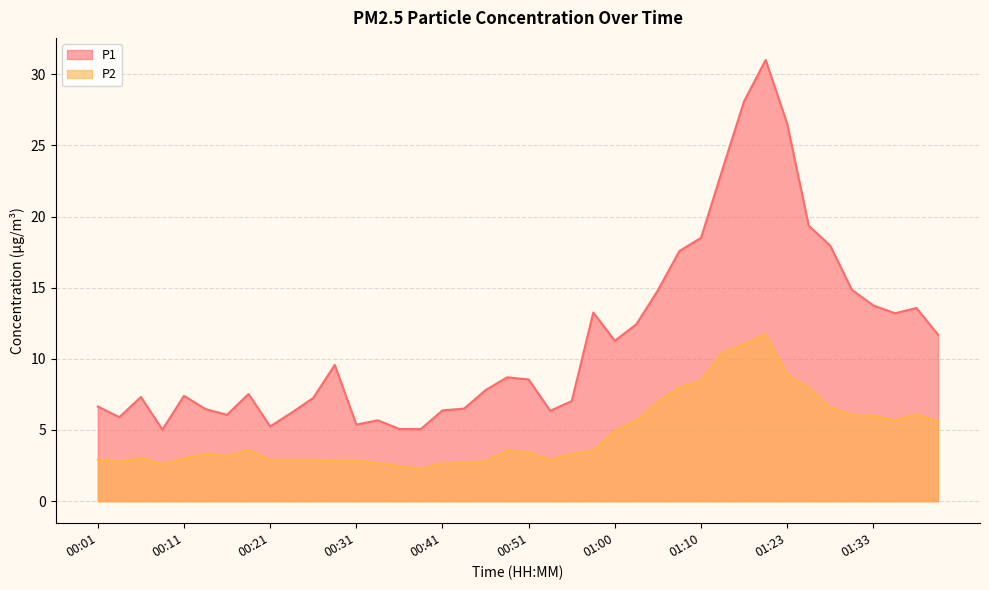

True or false: P2 has more than 0 interior local peaks.

True